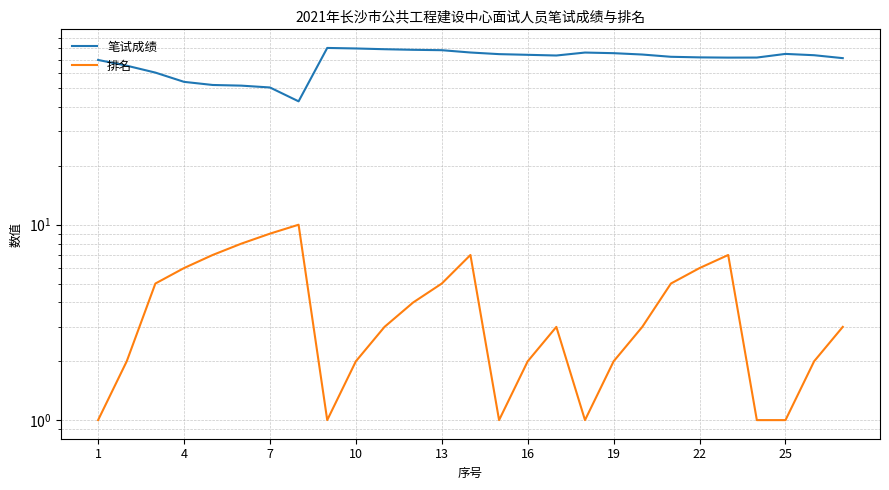

Is it true that 排名 equals 13.9 at 7?

False